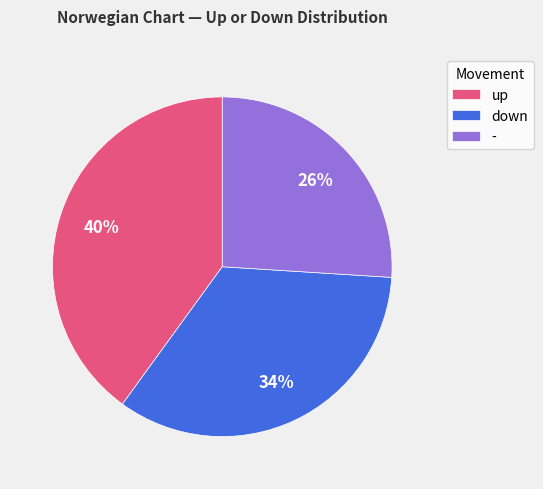

To the nearest percent, what portion does up represent?

40%